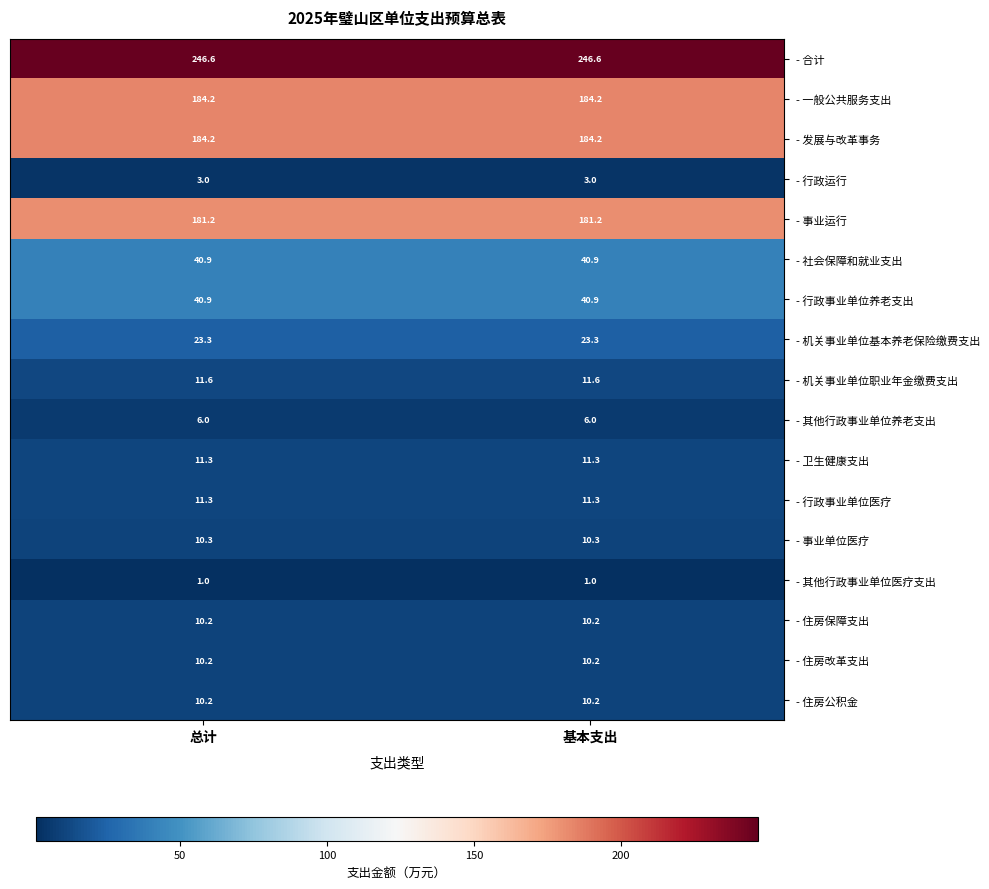

What is the total value across all series at 基本支出?

986.4